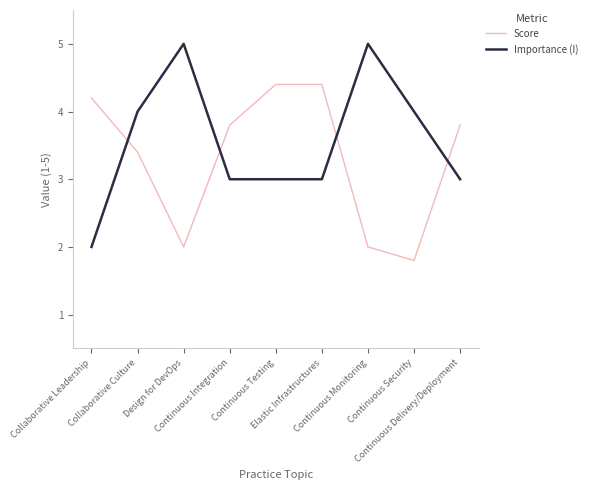

Between Collaborative Culture and Continuous Security, which series saw the biggest shift?

Score